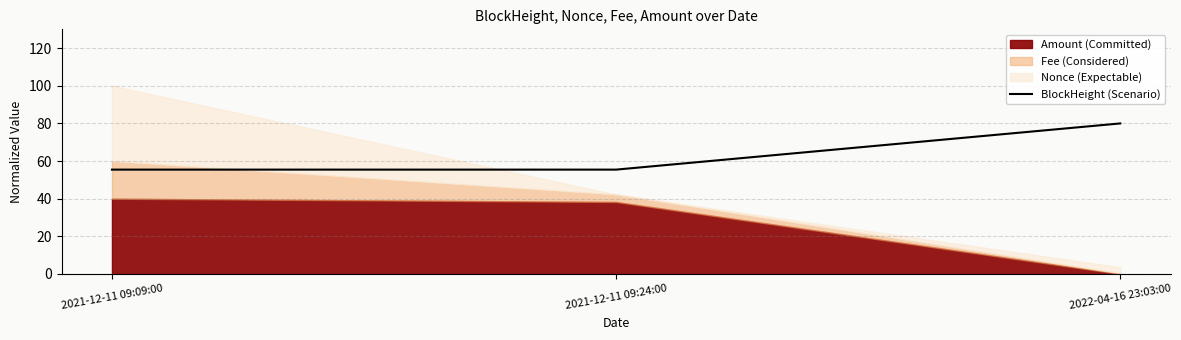

Between 2022-04-16 23:03:00 and 2021-12-11 09:09:00, which is larger?

2022-04-16 23:03:00